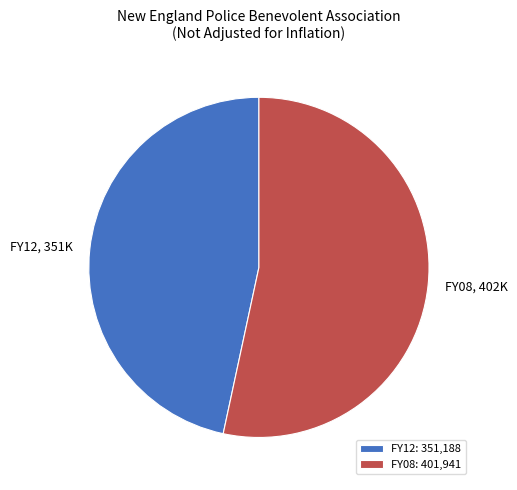

Approximately how many times larger is the value at FY12 compared to FY08?

0.9